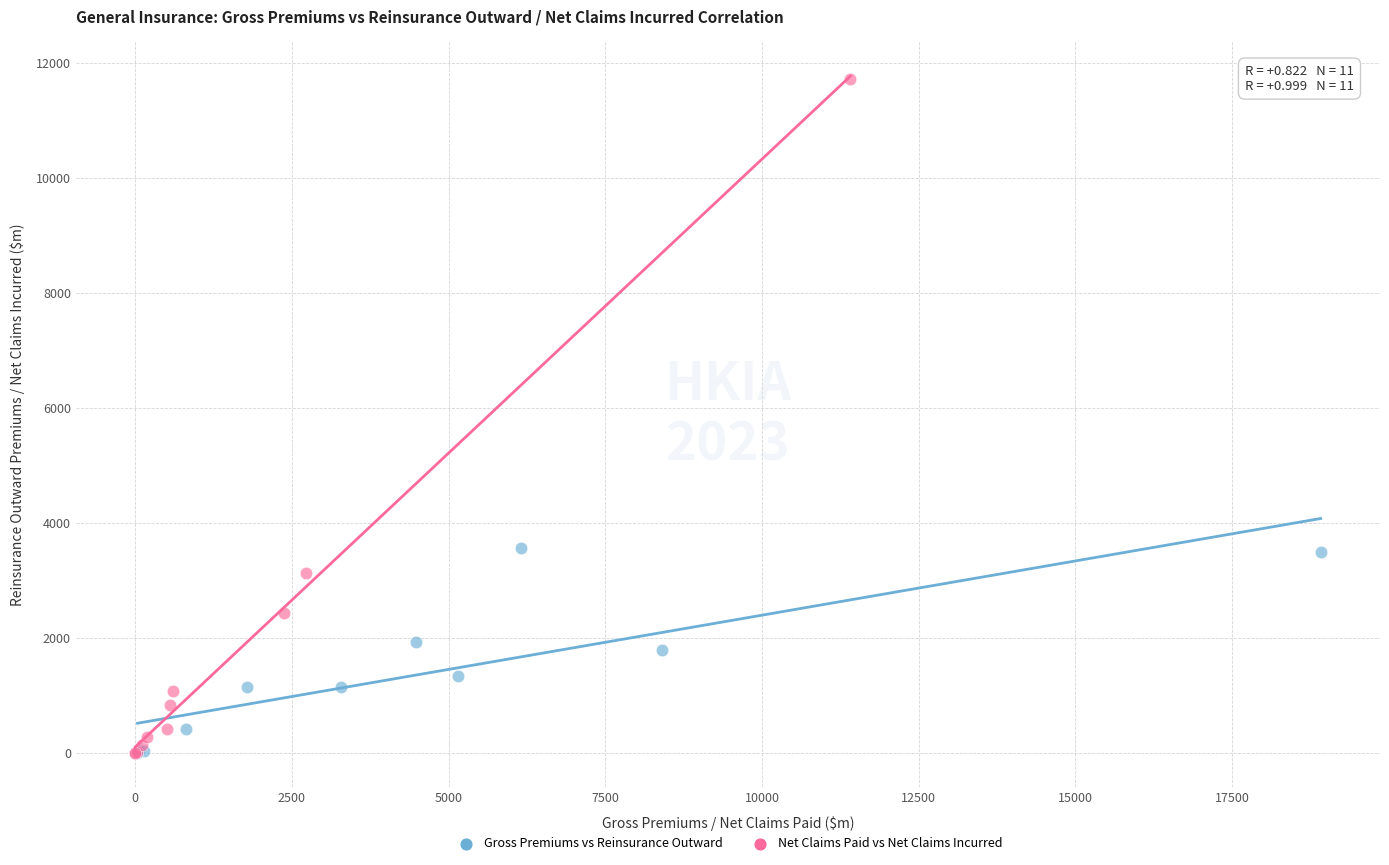

Which series has the largest Y range (max minus min)?

Net Claims Paid vs Net Claims Incurred